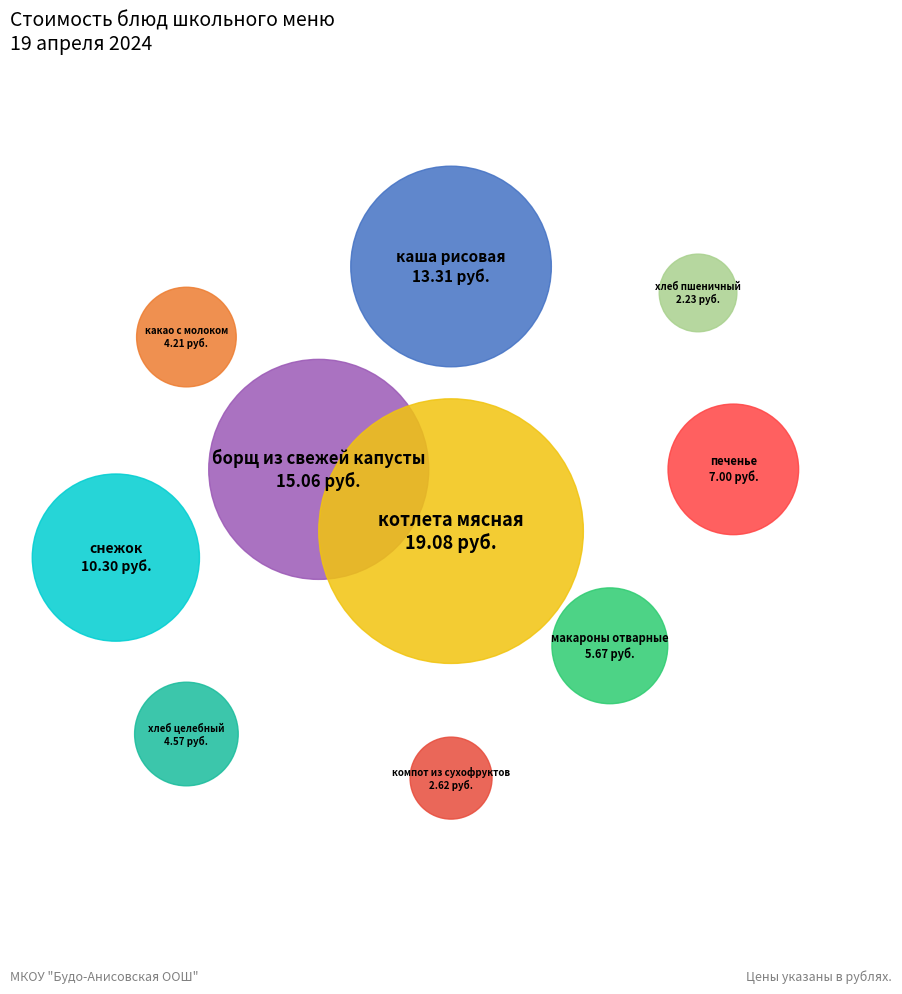

Combined, what portion of the pie is снежок and каша рисовая?

28.1%